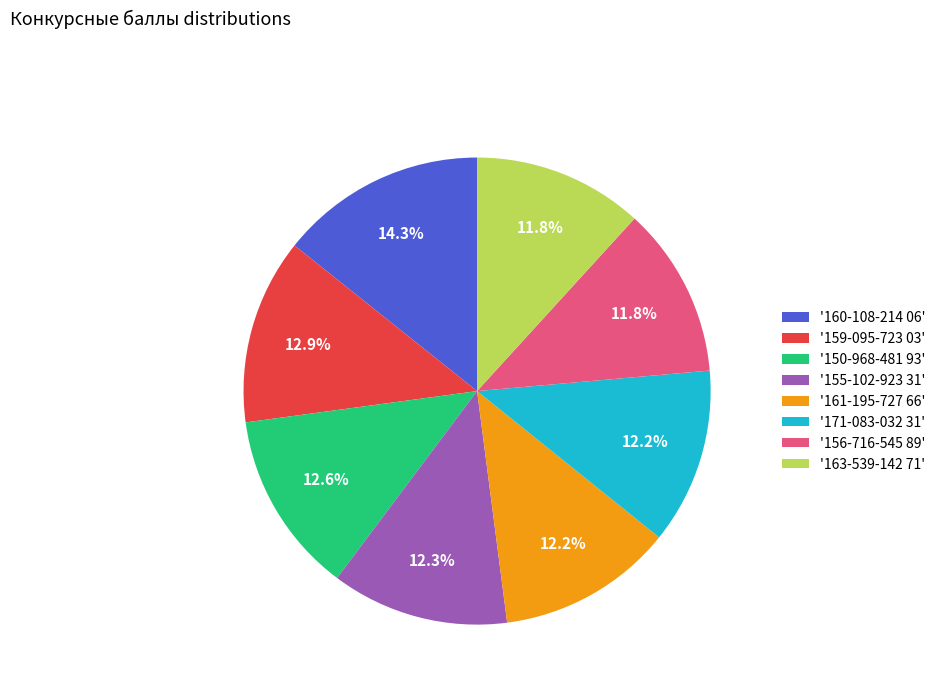

To the nearest percent, what is the average slice percentage?

12%